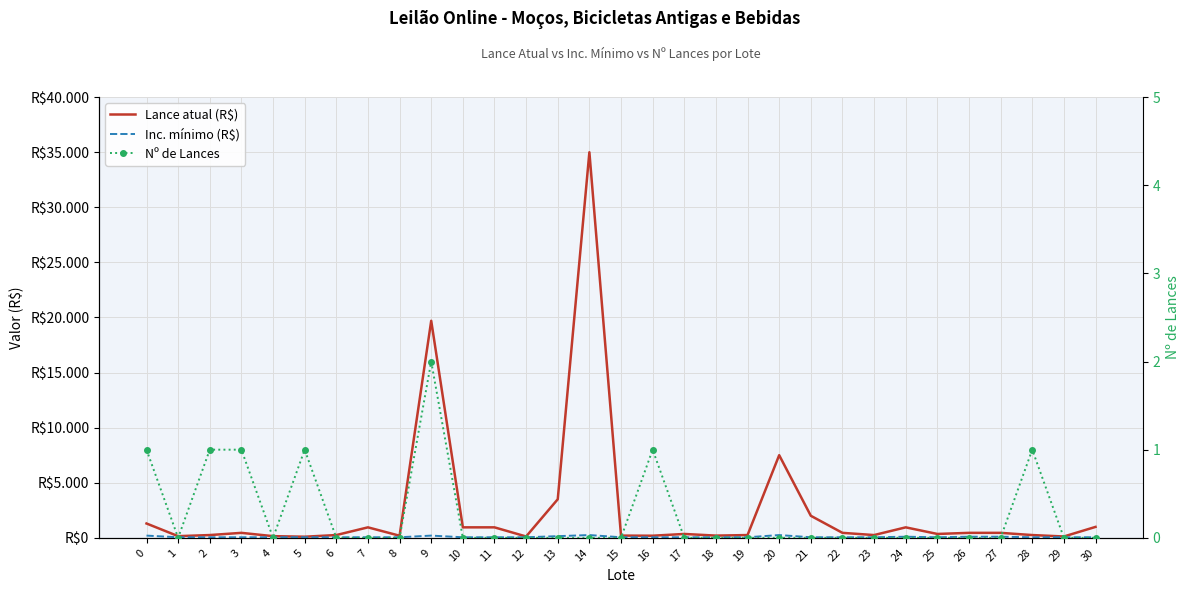

Rank the series at 7 from highest to lowest value.

Lance atual (R$), Inc. mínimo (R$), Nº de Lances